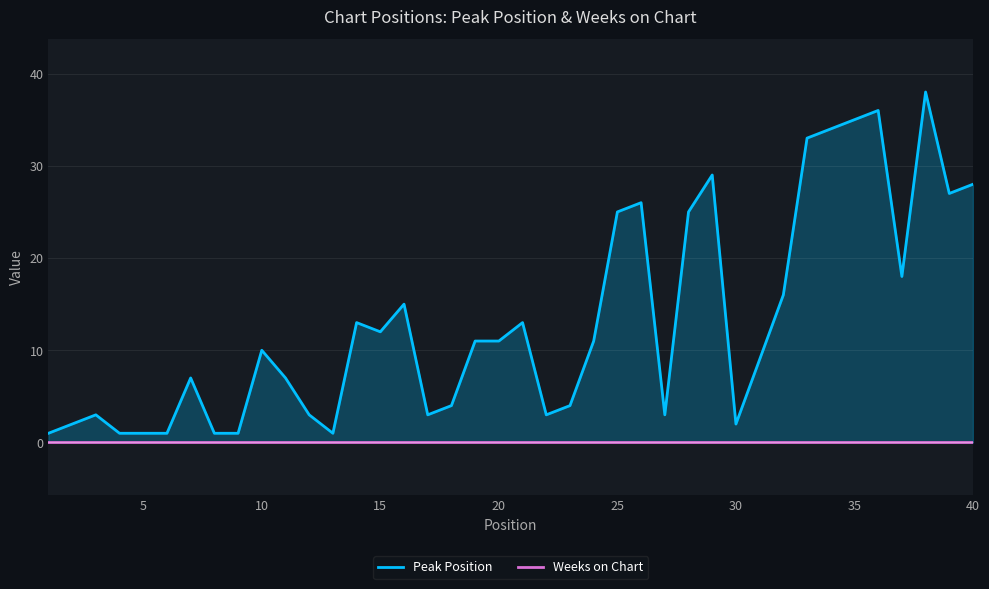

What are all the series names shown in the legend?

Peak Position, Weeks on Chart